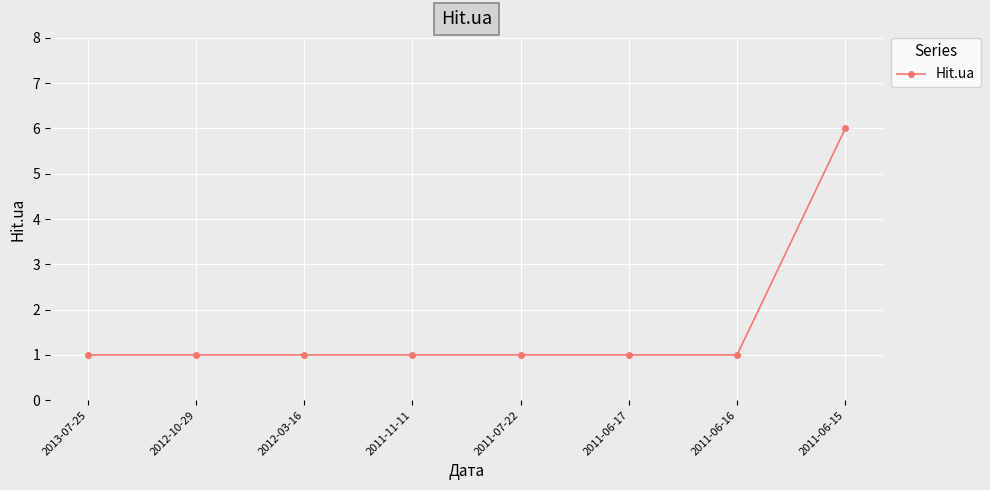

Which category has the highest value across all series?

2011-06-15